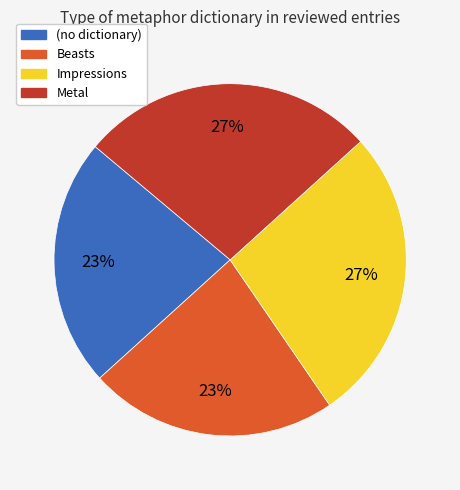

Combined, do (no dictionary) and Beasts account for over 50%?

No